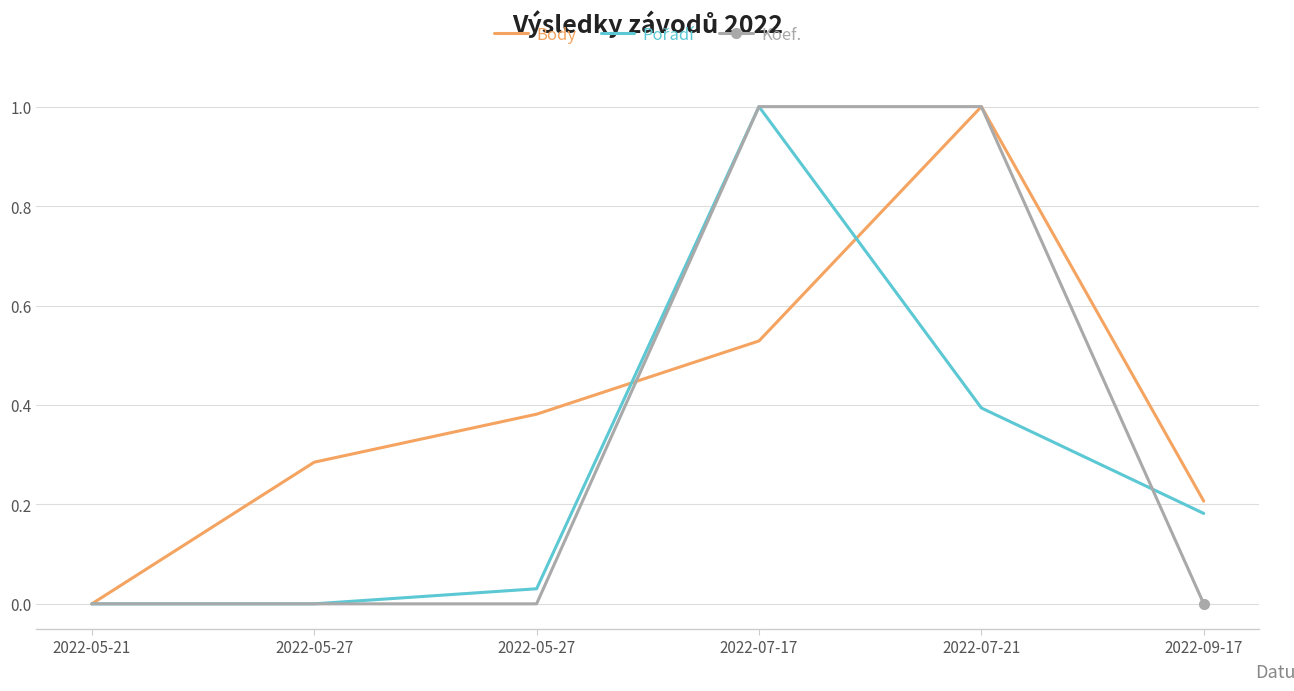

The Pořadí series shows 0.1 at 2022-09-17. True or false?

False